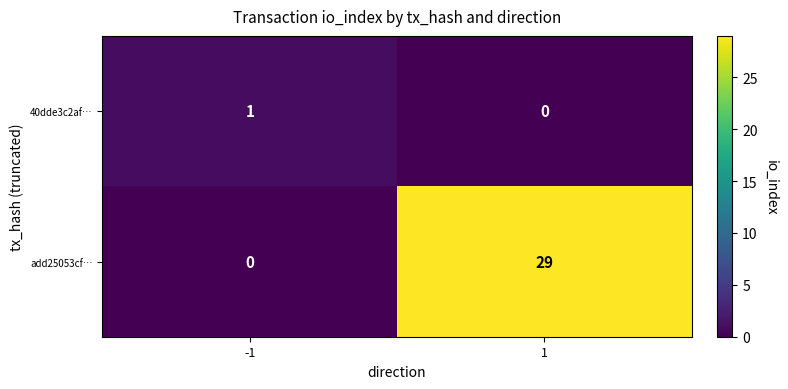

How many distinct data groups are displayed?

2